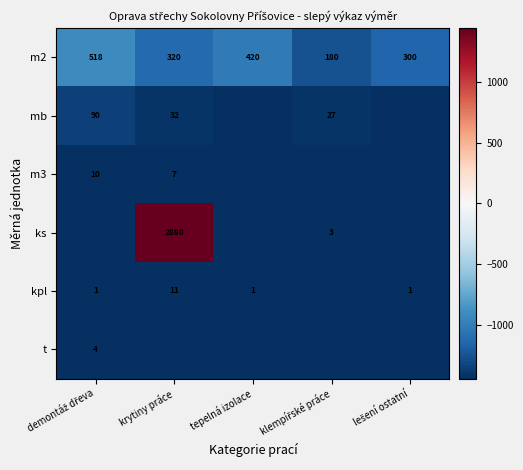

The value of ks at krytiny práce is 2880. True or false?

True